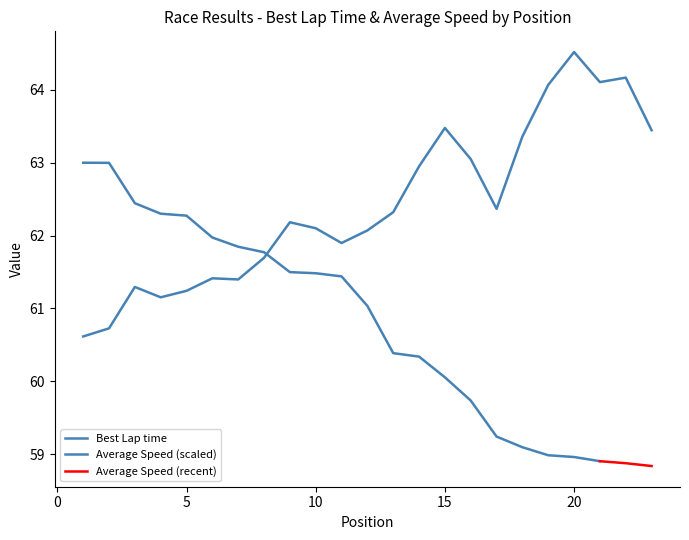

Does the chart display data point markers on the line(s)?

No